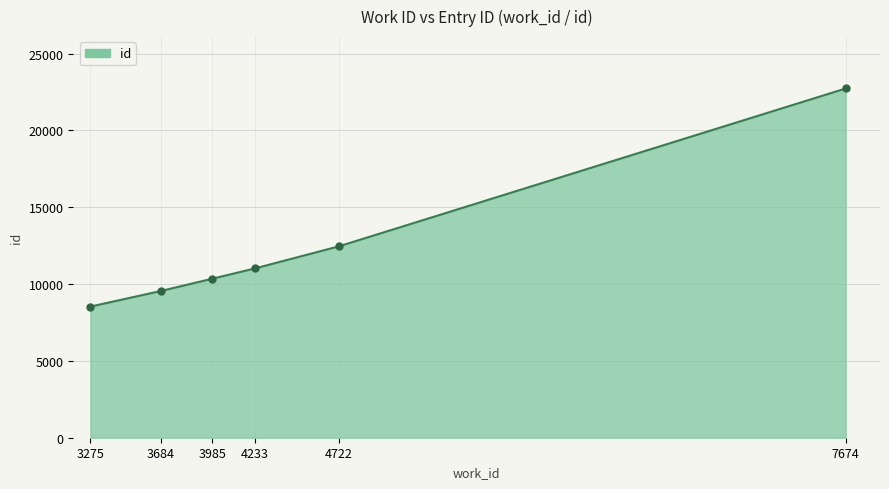

At which category does the chart reach its peak across all series?

7674